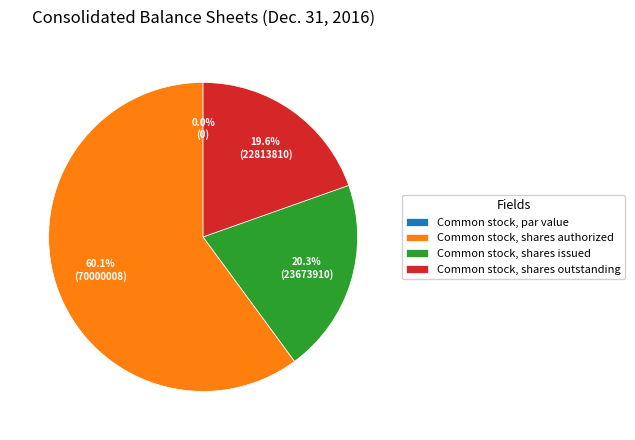

Which has a higher value, Common stock, par value or Common stock, shares issued?

Common stock, shares issued